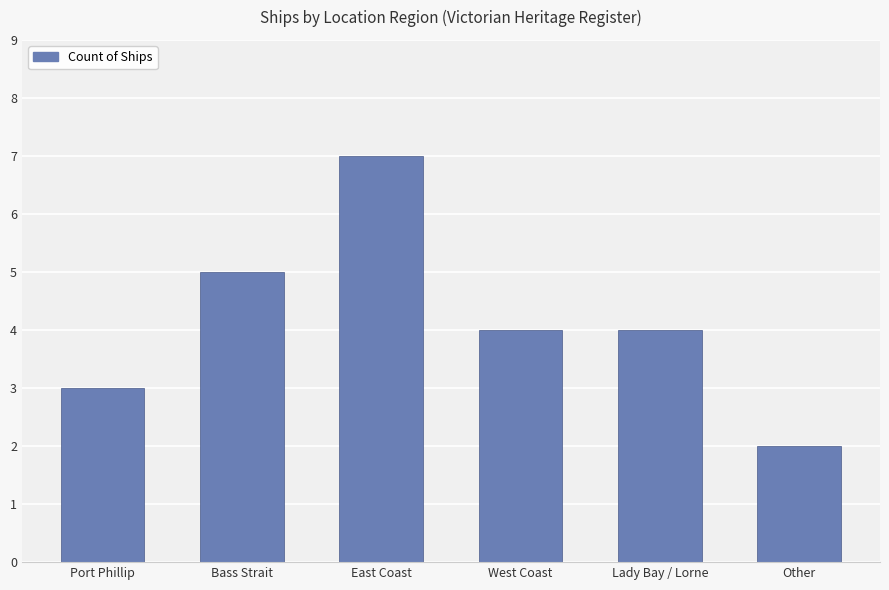

Is it true that the value at Port Phillip is 3?

True